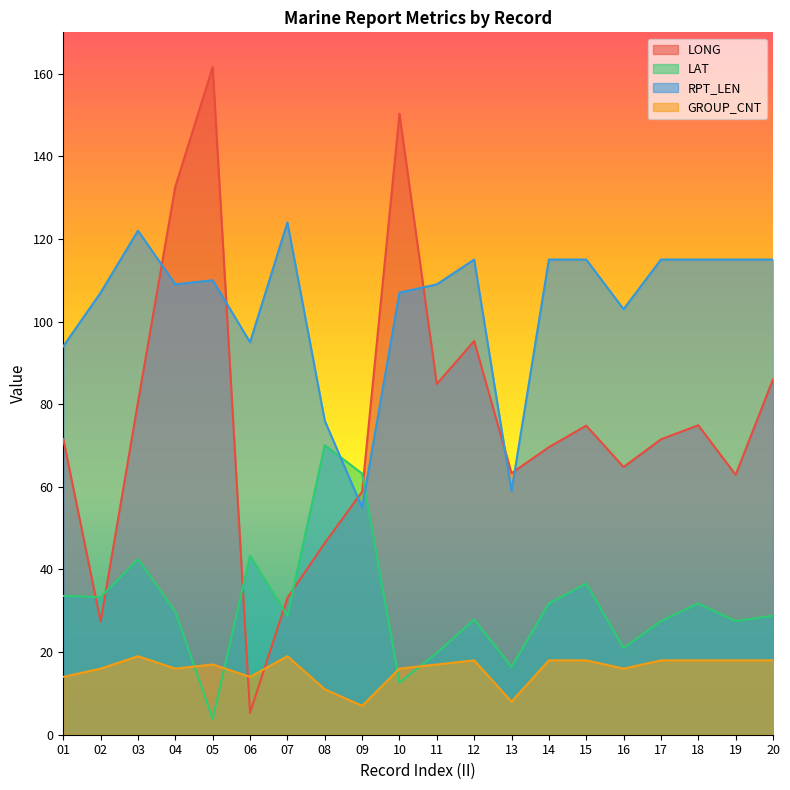

Rank the series at 04 from lowest to highest value.

GROUP_CNT, LAT, RPT_LEN, LONG